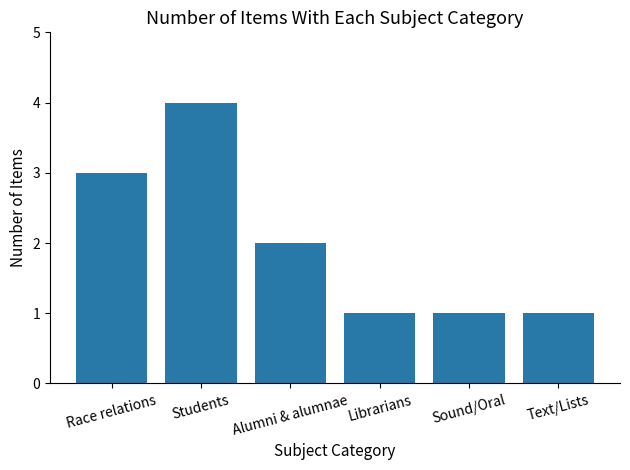

What is the label of the 5th bar from the left?

Sound/Oral